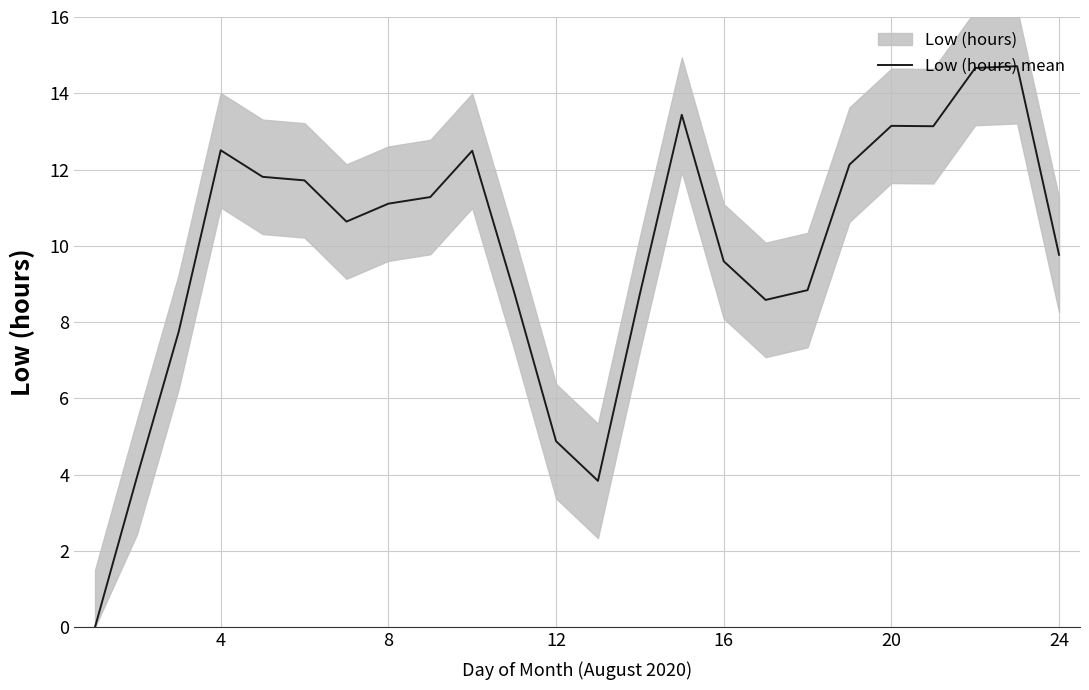

Is it true that Low (hours) mean equals 2.6 at 8?

False